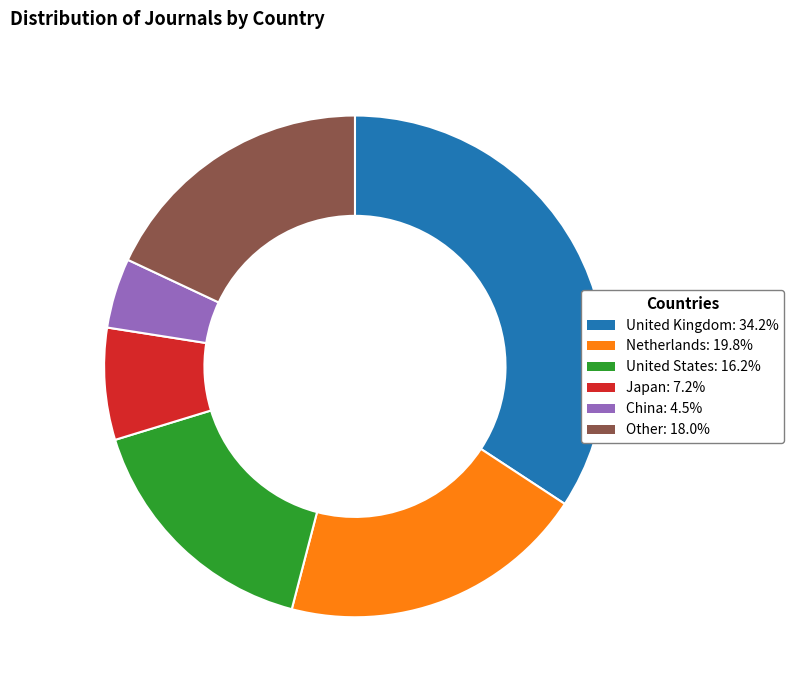

Count the number of slices in the pie.

6